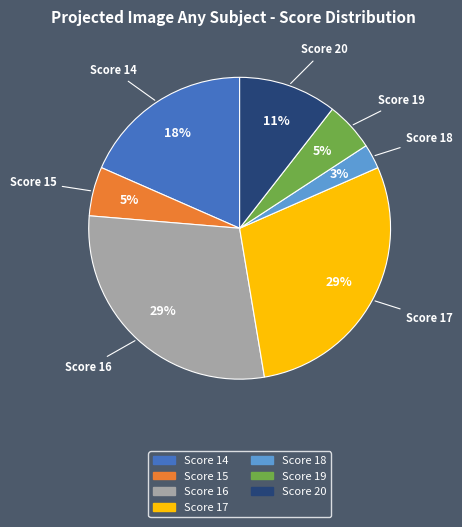

Is it true that Score 14 is 8% of the pie?

False